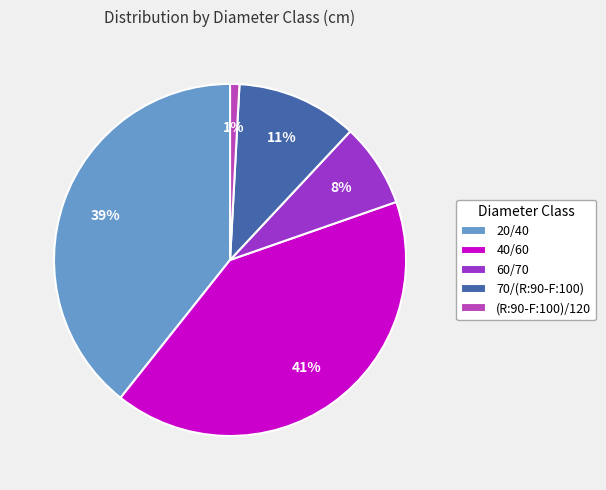

How many segments does this pie chart have?

5